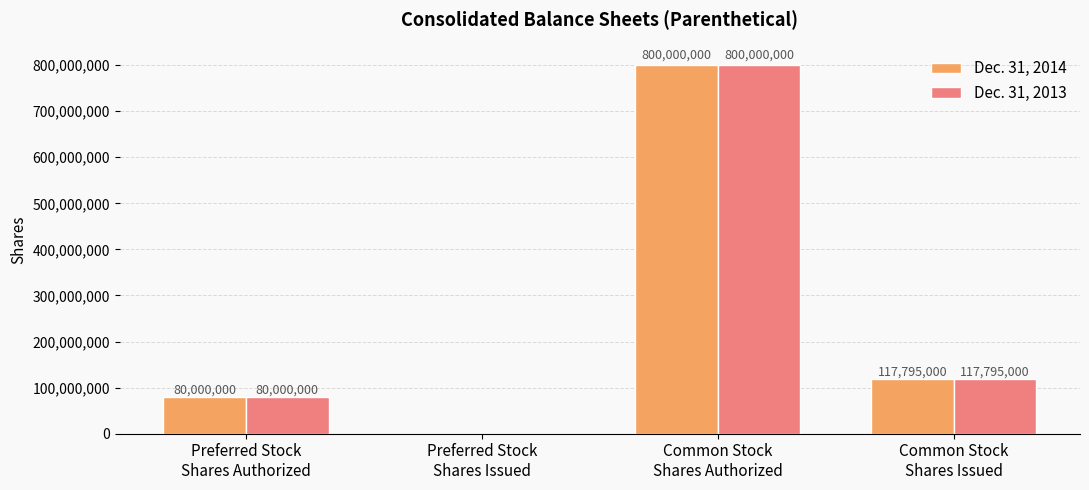

What is the maximum value for Dec. 31, 2013?

800000000